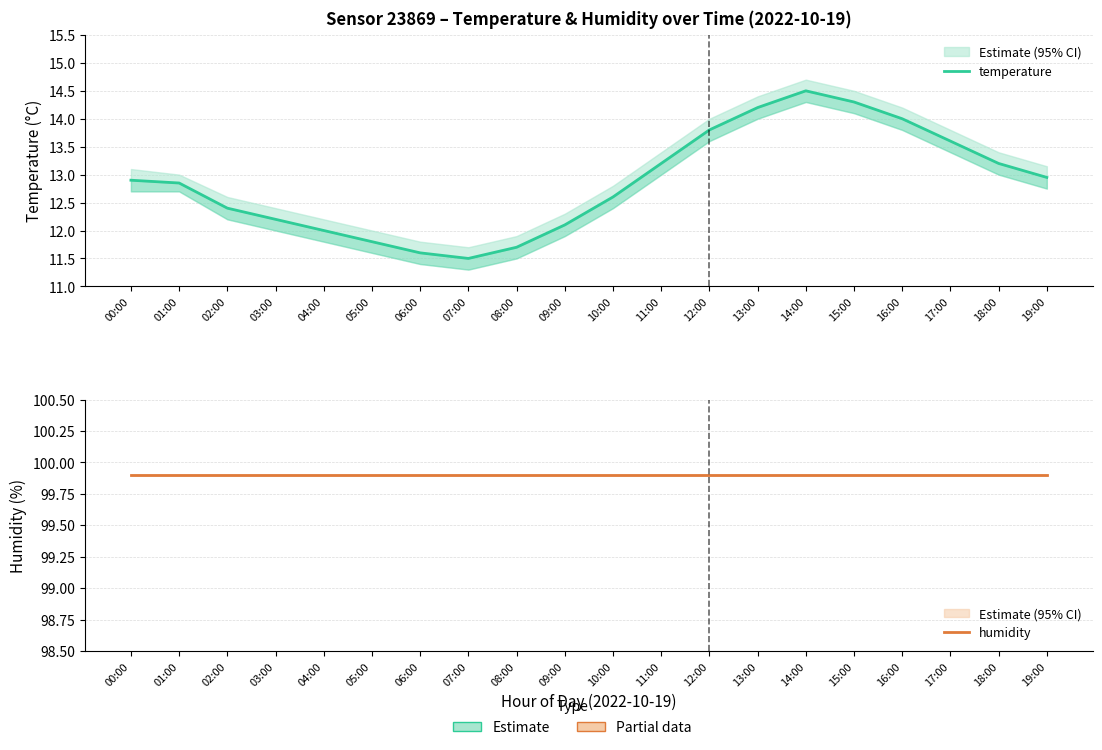

What is the sum of the temperature values at 14:00 and 10:00?

27.1